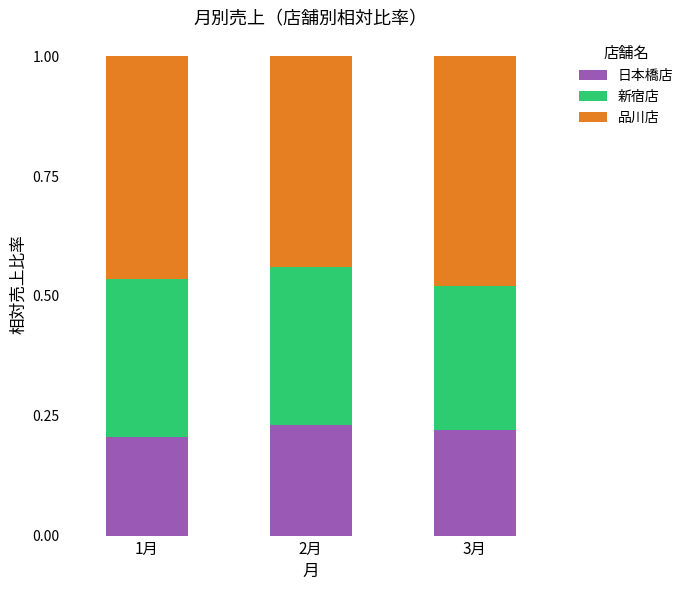

Is it true that 日本橋店 equals 0.2 at 1月?

True